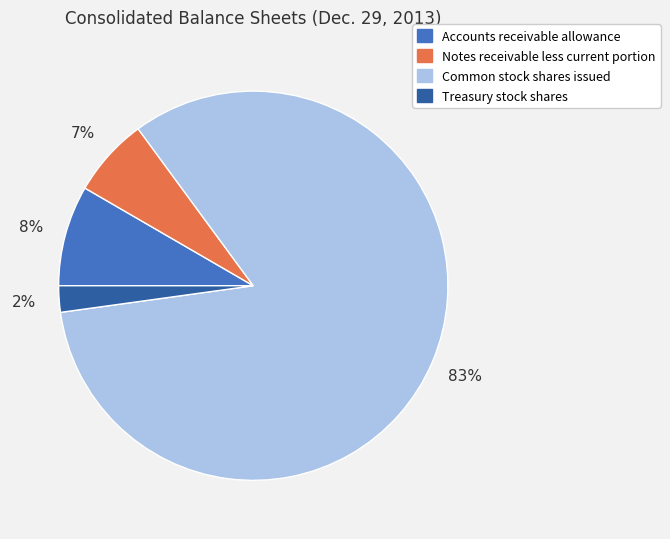

Does Notes receivable less current portion represent more than half of the total?

No